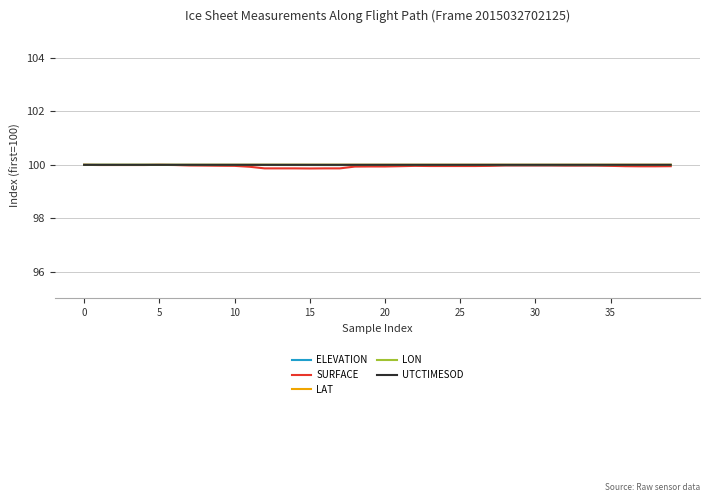

Which series has the widest spread of values?

SURFACE